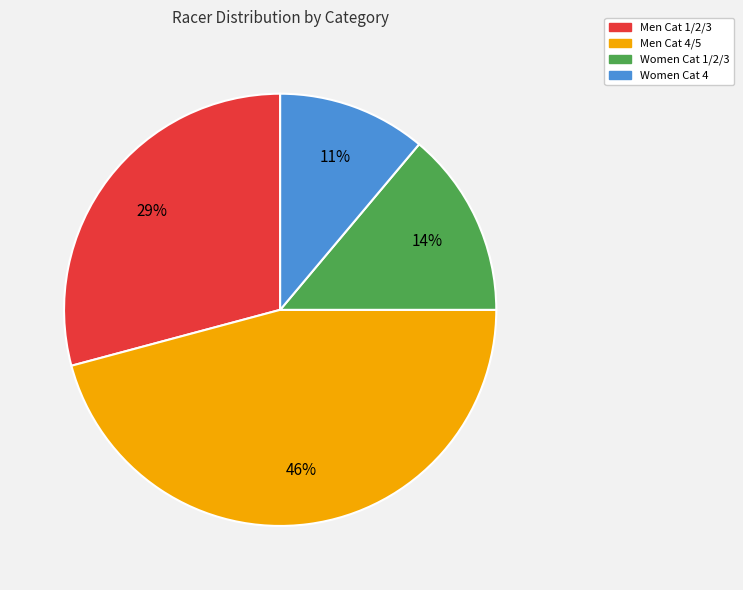

To the nearest percent, what is the combined percentage of Women Cat 4 and Women Cat 1/2/3?

25%